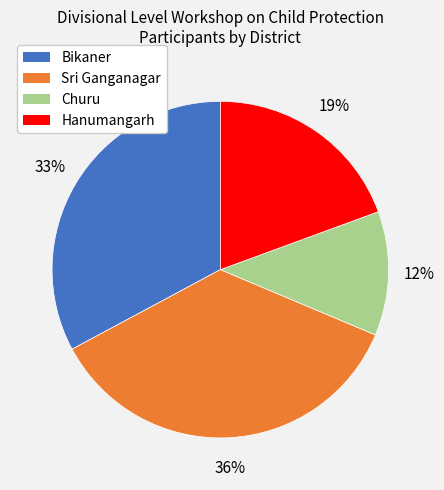

The Churu slice represents 20% of the pie. True or false?

False